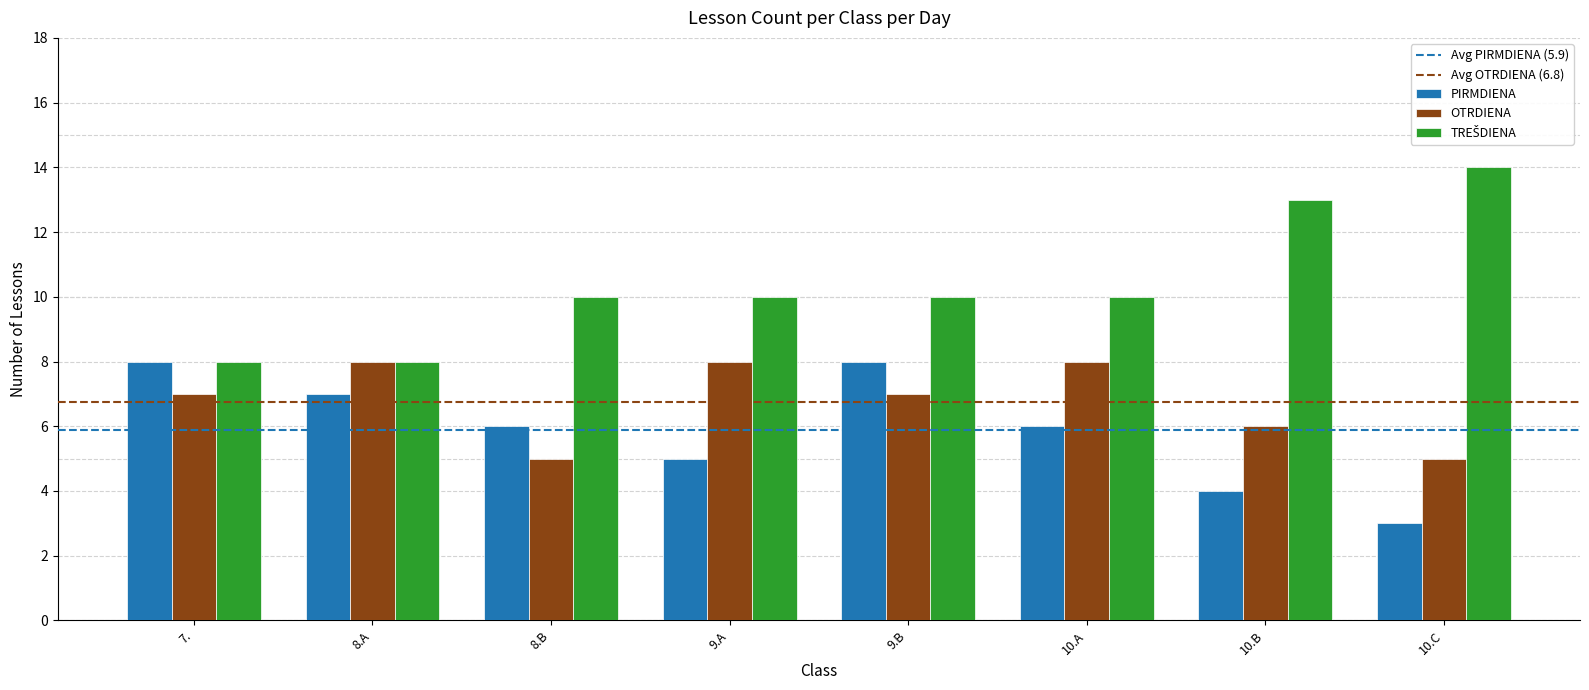

Is it true that PIRMDIENA equals 7 at 10.B?

False